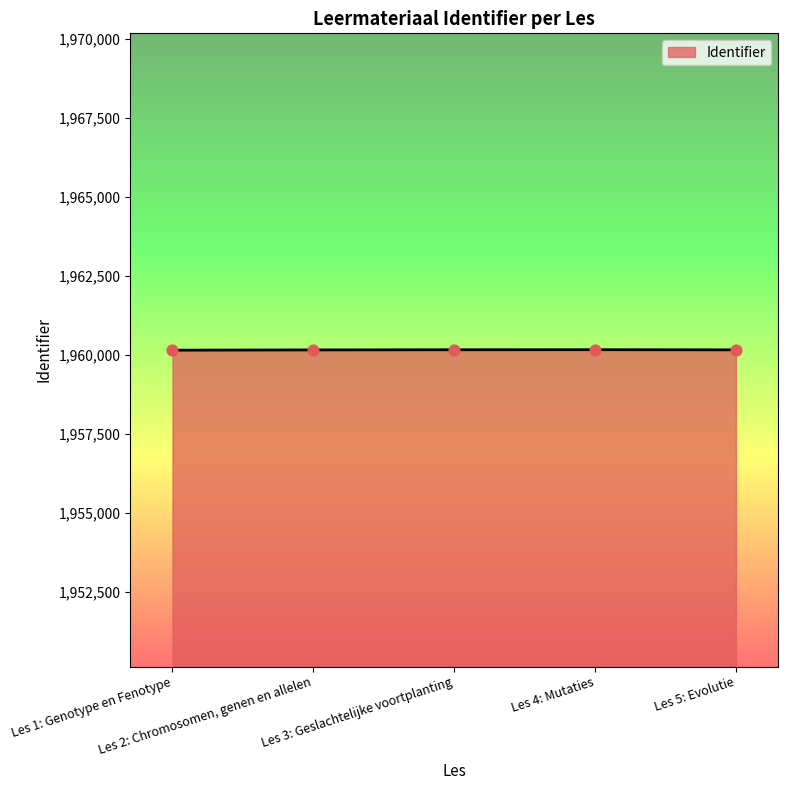

What is the change in value from Les 2: Chromosomen, genen en allelen to Les 4: Mutaties?

+7